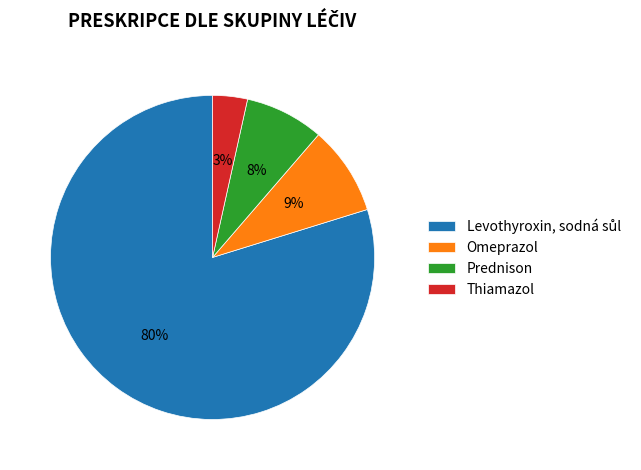

To the nearest percent, what percentage of the pie is Omeprazol?

9%